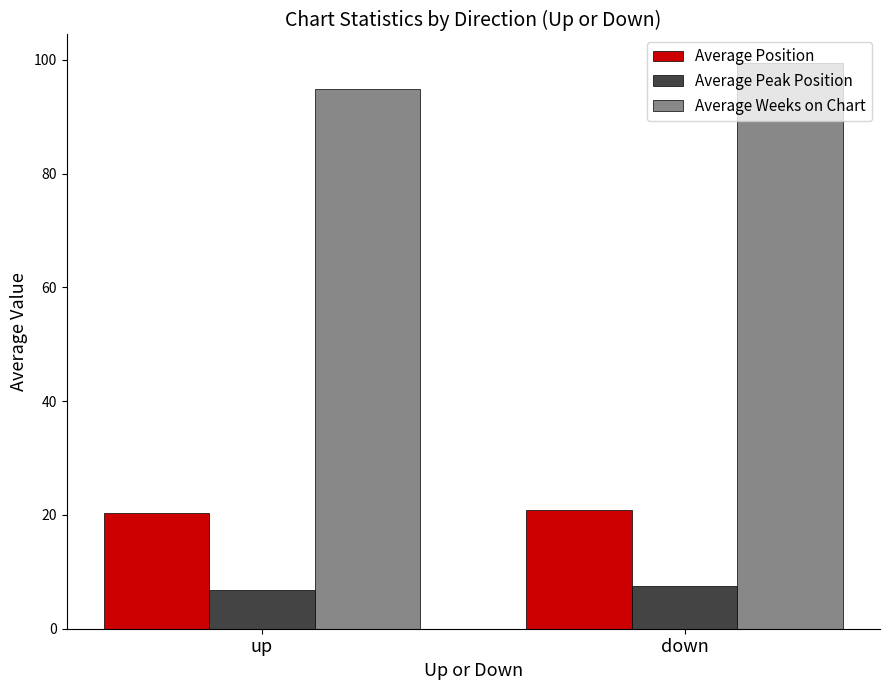

Reading left to right, list all the values displayed in this chart.

Average Position: up=20.3	down=20.9
Average Peak Position: up=6.9	down=7.4
Average Weeks on Chart: up=94.8	down=99.5